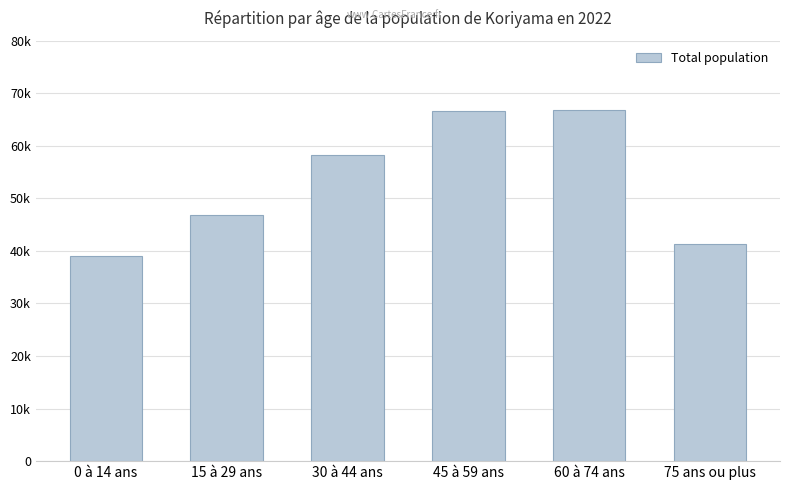

Rank the categories by value from highest to lowest.

60 à 74 ans, 45 à 59 ans, 30 à 44 ans, 15 à 29 ans, 75 ans ou plus, 0 à 14 ans